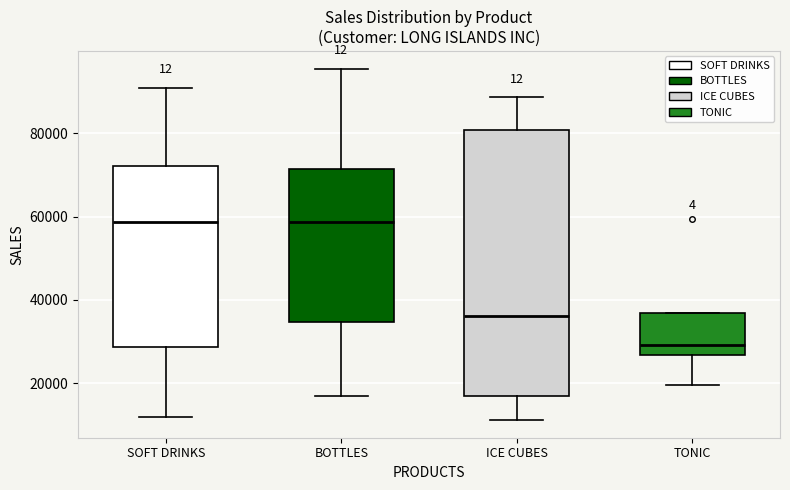

Reading left to right, transcribe this box plot: for each box, give where its median line is, the range the box spans, and where its two whiskers end, as read against the y-axis. The values are not printed on the chart, so give them approximately, as read against the axis.

SOFT DRINKS: median 58000, box 28000 to 72000, whiskers 12000 to 90000
BOTTLES: median 58000, box 34000 to 72000, whiskers 18000 to 96000
ICE CUBES: median 36000, box 16000 to 80000, whiskers 12000 to 88000
TONIC: median 30000, box 26000 to 36000, whiskers 20000 to 36000